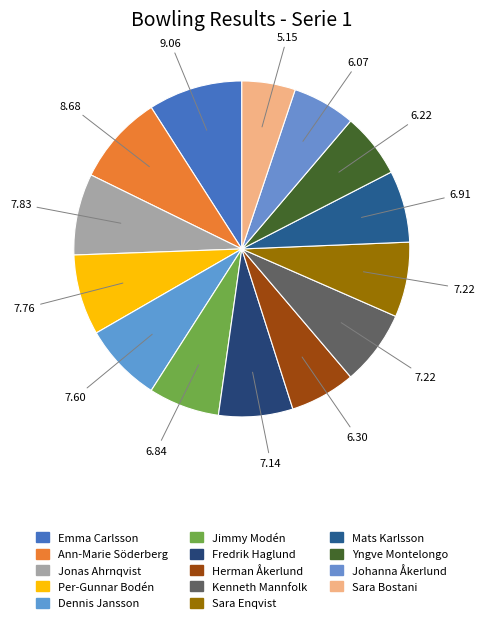

Is there any slice that represents more than half of the pie?

No